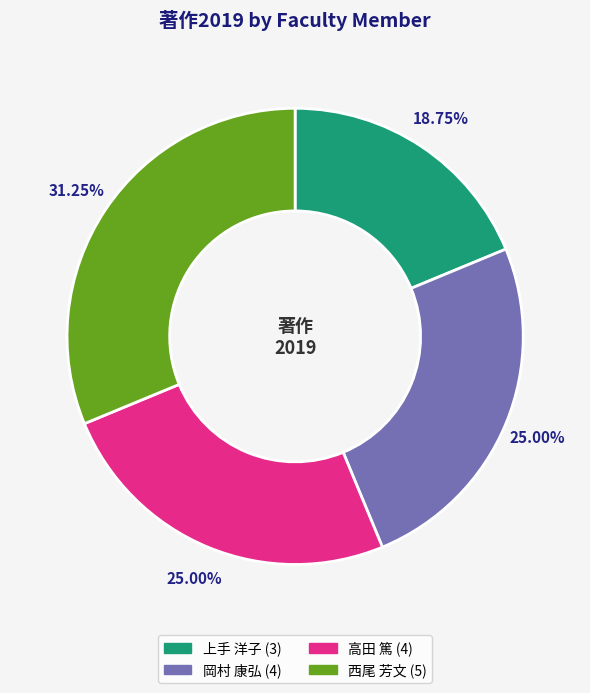

Is there a majority slice in this chart?

No